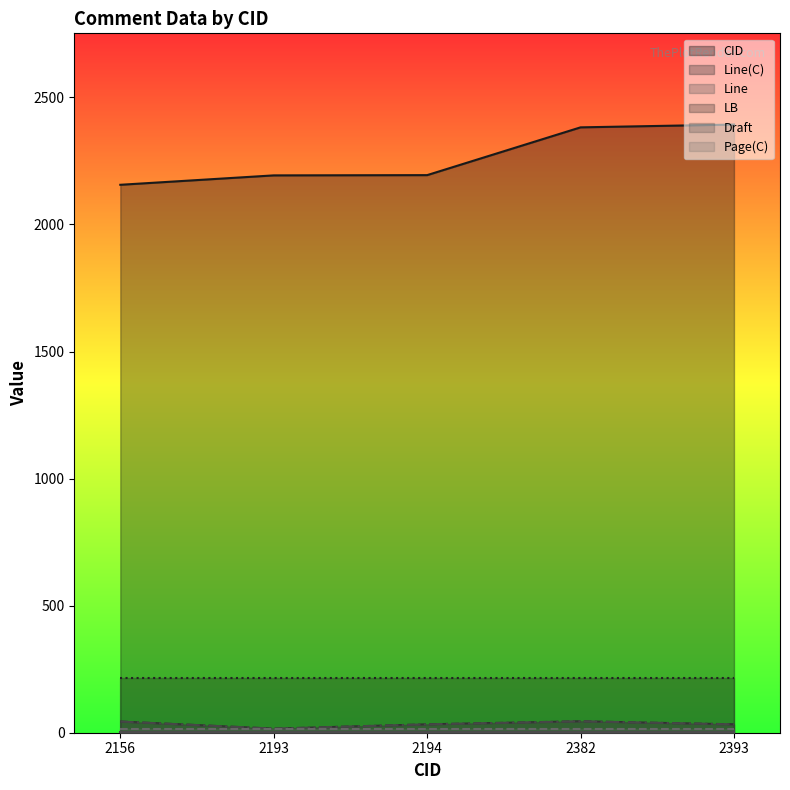

Does the chart display data point markers on the line(s)?

No